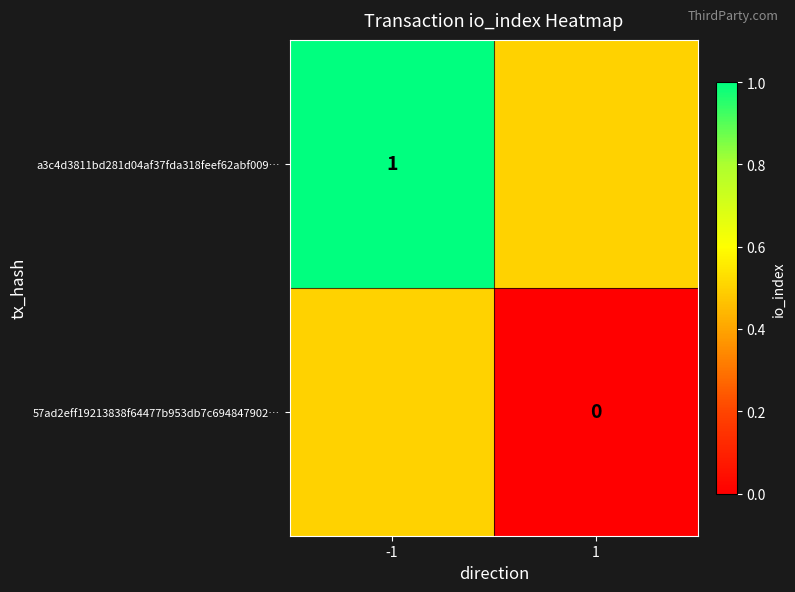

True or false: a3c4d3811bd281d04af37fda318feef62abf009… has a value of 1.0 at -1.

True